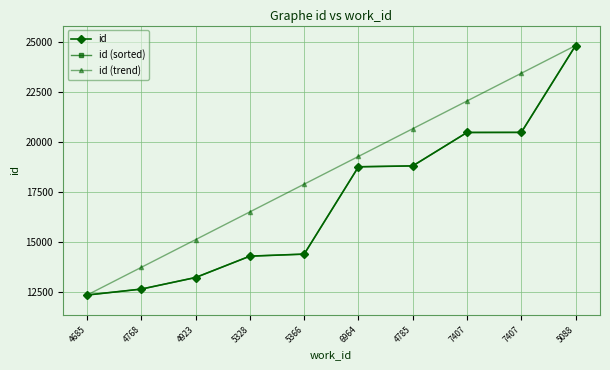

Which has a higher value, 7407 or 5088?

5088